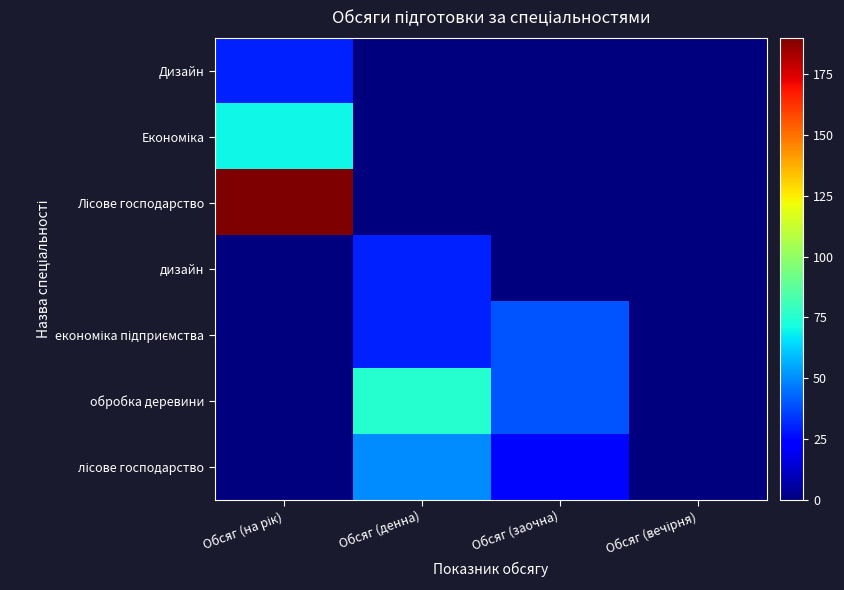

What is the spread (max minus min) of values at Обсяг (денна)?

75